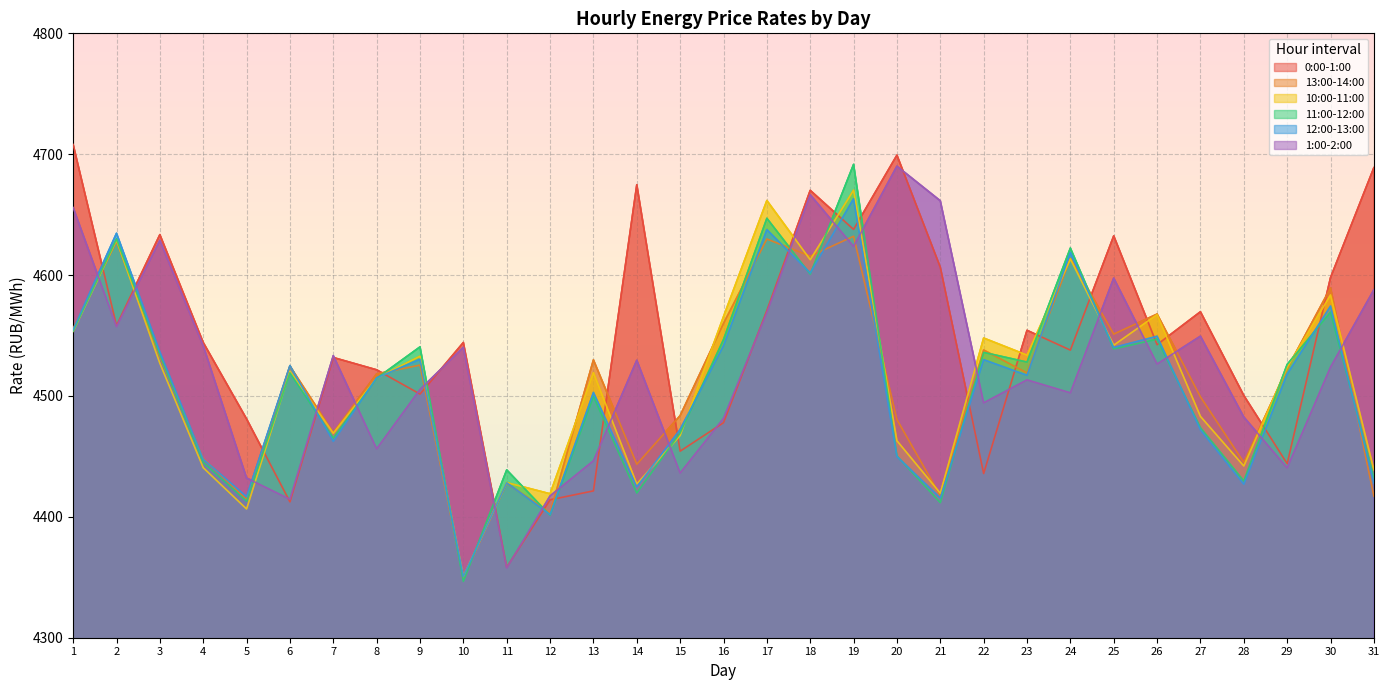

Reading left to right, list all the values displayed in this chart.

0:00-1:00: 4708.1	4558.2	4633.5	4544.3	4481.0	4412.4	4531.8	4521.6	4501.6	4544.2	4358.3	4414.1	4421.5	4674.8	4454.3	4477.9	4570.7	4670.1	4637.8	4699.2	4606.5	4435.8	4554.3	4537.9	4632.4	4542.4	4569.7	4500.4	4444.0	4597.9	4688.9
13:00-14:00: 4555.9	4627.9	4532.4	4448.3	4414.3	4524.7	4469.6	4518.3	4525.5	4349.9	4427.8	4403.3	4529.9	4443.5	4483.7	4560.0	4629.8	4615.7	4632.1	4480.5	4417.5	4538.0	4519.0	4613.9	4551.2	4567.7	4499.3	4445.1	4522.5	4589.4	4417.1
10:00-11:00: 4553.4	4629.1	4527.0	4440.6	4406.5	4520.5	4469.1	4514.7	4532.9	4350.6	4428.4	4419.1	4519.2	4427.1	4467.3	4565.6	4661.7	4612.7	4670.3	4462.9	4419.6	4547.9	4533.8	4613.3	4542.0	4567.3	4483.1	4442.1	4523.7	4583.6	4438.9
11:00-12:00: 4553.7	4629.9	4533.9	4445.0	4412.9	4519.1	4465.2	4514.6	4540.6	4346.6	4438.8	4401.3	4499.7	4419.7	4469.4	4546.7	4647.0	4600.8	4691.6	4450.3	4411.8	4536.1	4528.0	4622.3	4538.9	4547.0	4473.8	4429.7	4526.0	4569.3	4432.4
12:00-13:00: 4554.9	4634.6	4536.5	4447.7	4416.7	4525.1	4462.4	4515.0	4530.4	4350.7	4428.1	4401.9	4503.0	4424.8	4472.3	4541.6	4637.6	4601.8	4663.1	4449.9	4415.6	4530.0	4517.1	4618.7	4540.1	4549.4	4471.9	4427.0	4518.1	4574.4	4428.0
1:00-2:00: 4655.9	4557.3	4628.7	4541.6	4432.1	4414.5	4533.4	4456.3	4505.4	4540.3	4357.7	4417.4	4446.4	4529.5	4436.3	4481.5	4569.1	4666.4	4623.7	4690.1	4661.5	4494.3	4513.3	4502.6	4597.5	4526.4	4549.4	4482.6	4440.4	4523.9	4587.8